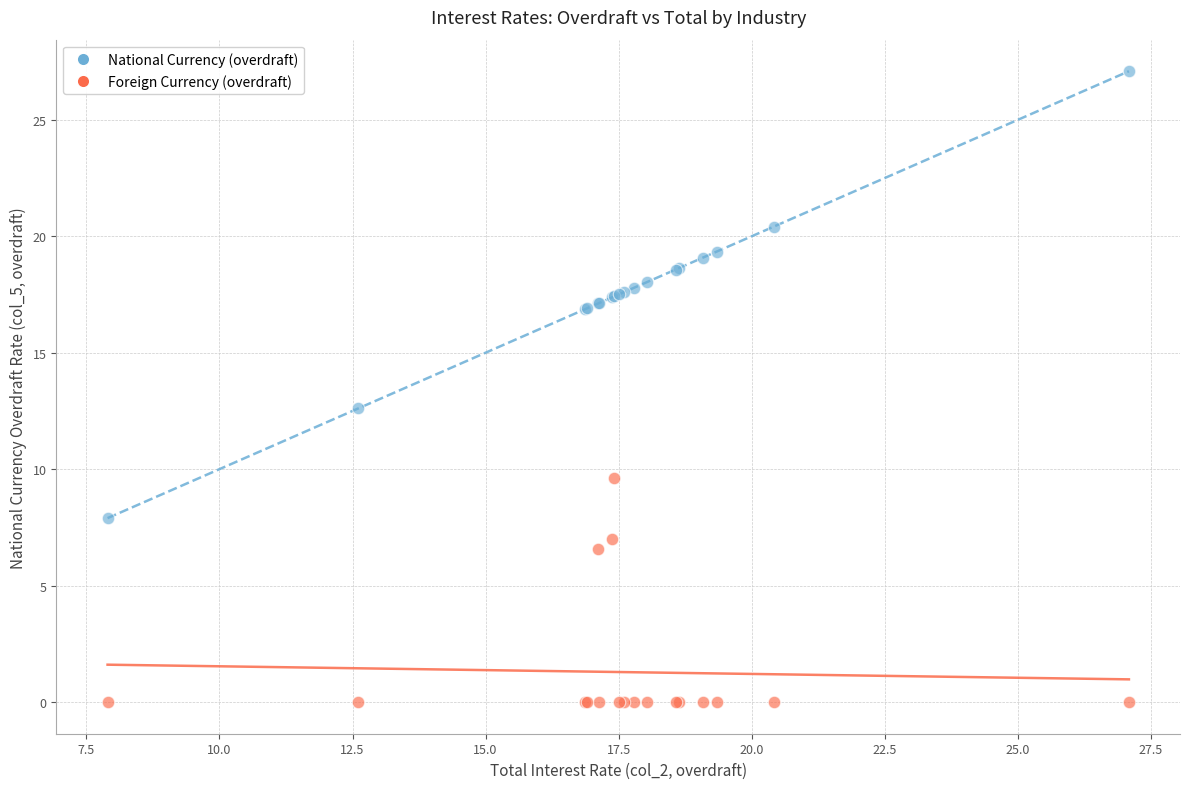

In the Foreign Currency (overdraft) series, what Y value is closest to 4?

6.6